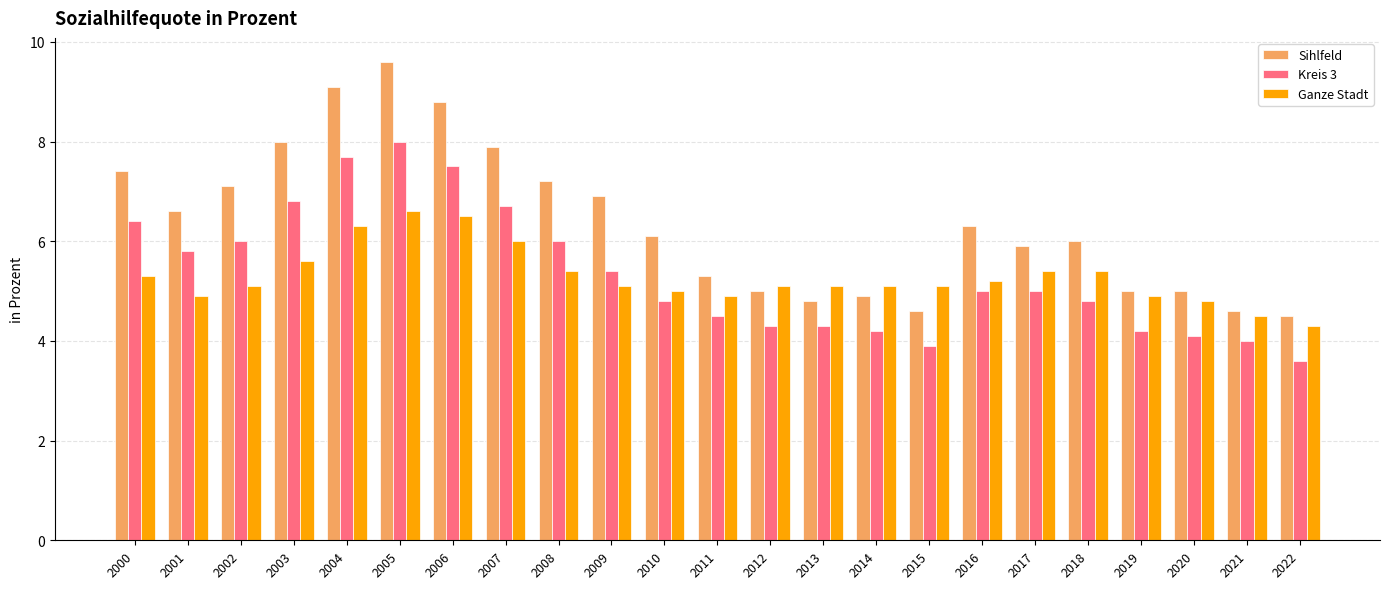

List the series in order of their peak value, highest first.

Sihlfeld, Kreis 3, Ganze Stadt